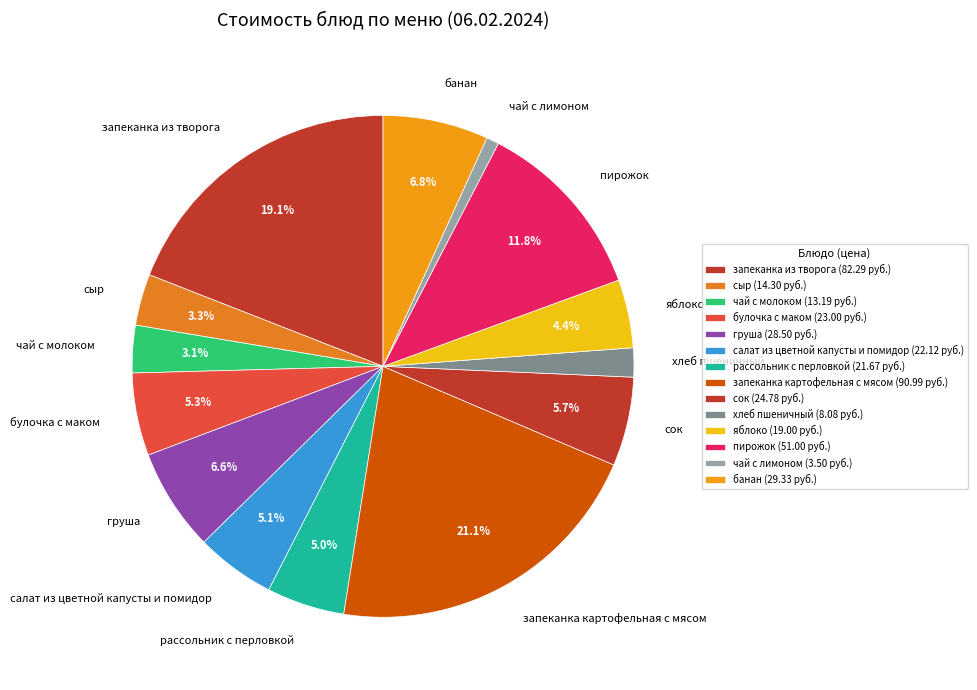

Which slice is the smallest?

чай с лимоном